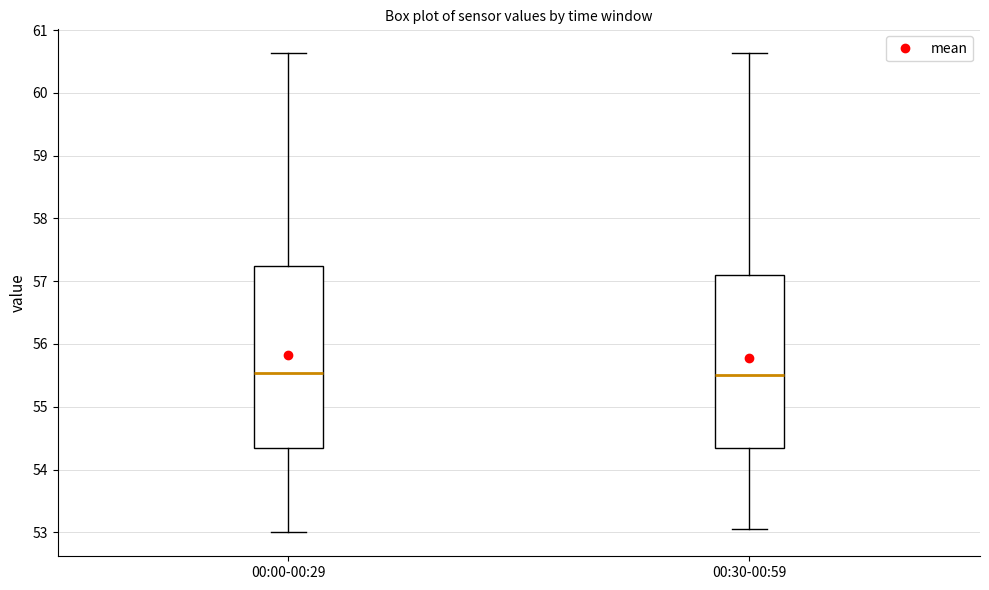

Reading left to right, transcribe this box plot: for each box, give where its median line is, the range the box spans, and where its two whiskers end, as read against the y-axis. The values are not printed on the chart, so give them approximately, as read against the axis.

00:00-00:29: median 55.5, box 54.3 to 57.2, whiskers 53.0 to 60.6
00:30-00:59: median 55.5, box 54.3 to 57.1, whiskers 53.1 to 60.6